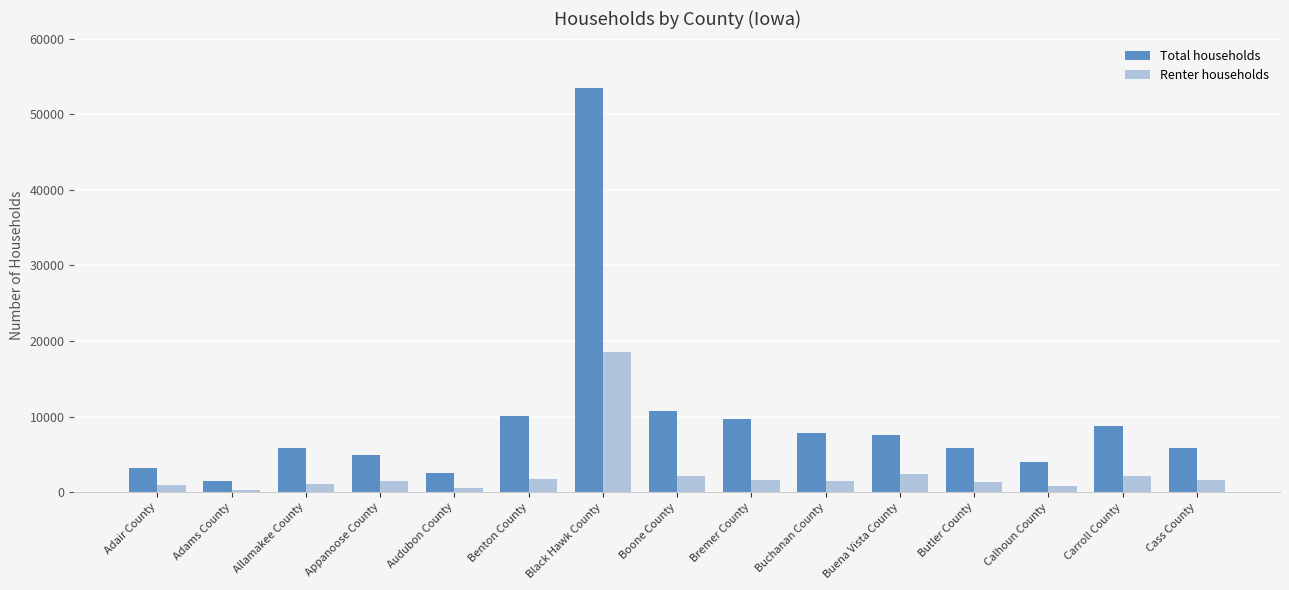

What is the maximum value shown in the chart?

53465